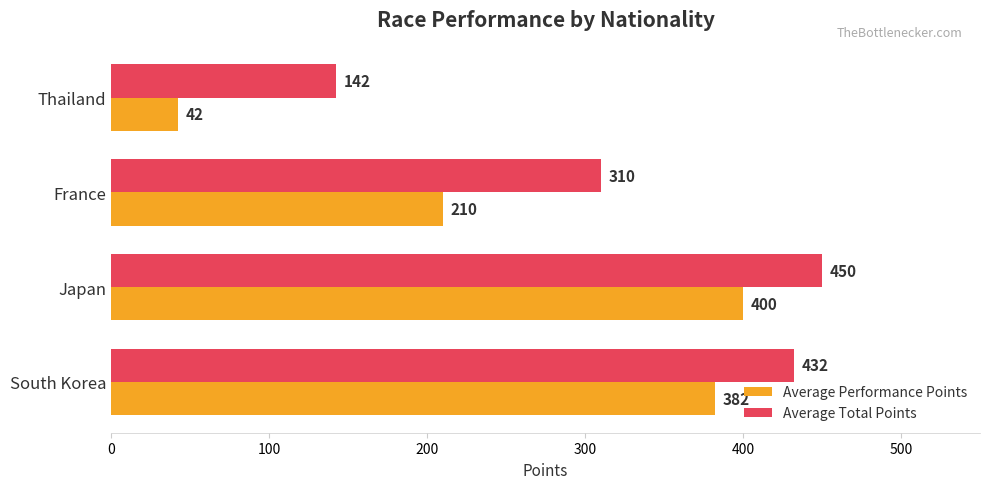

Which series has the largest range (max minus min)?

Average Performance Points